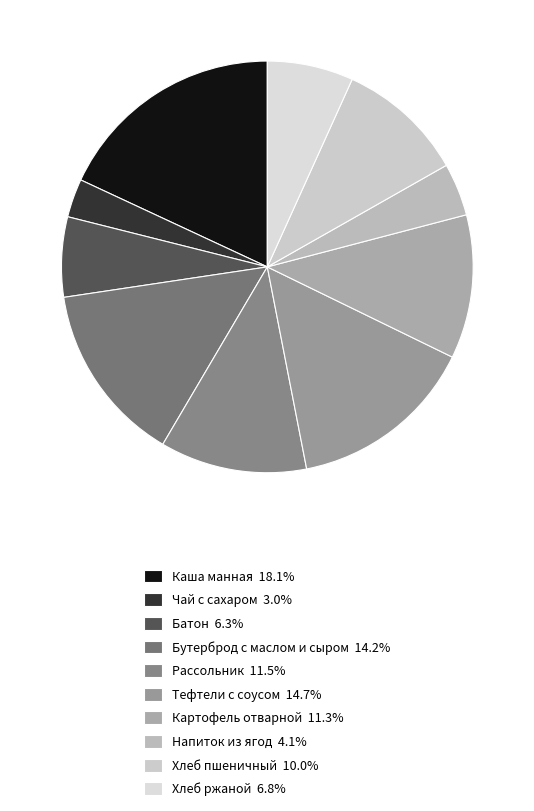

Count the number of slices in the pie.

10